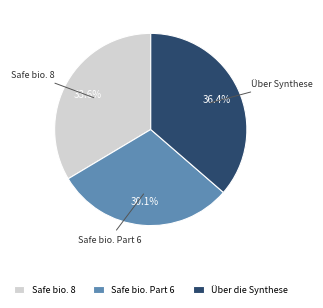

Between Safe bio. 8 and Safe bio. Part 6, which is larger?

Safe bio. 8